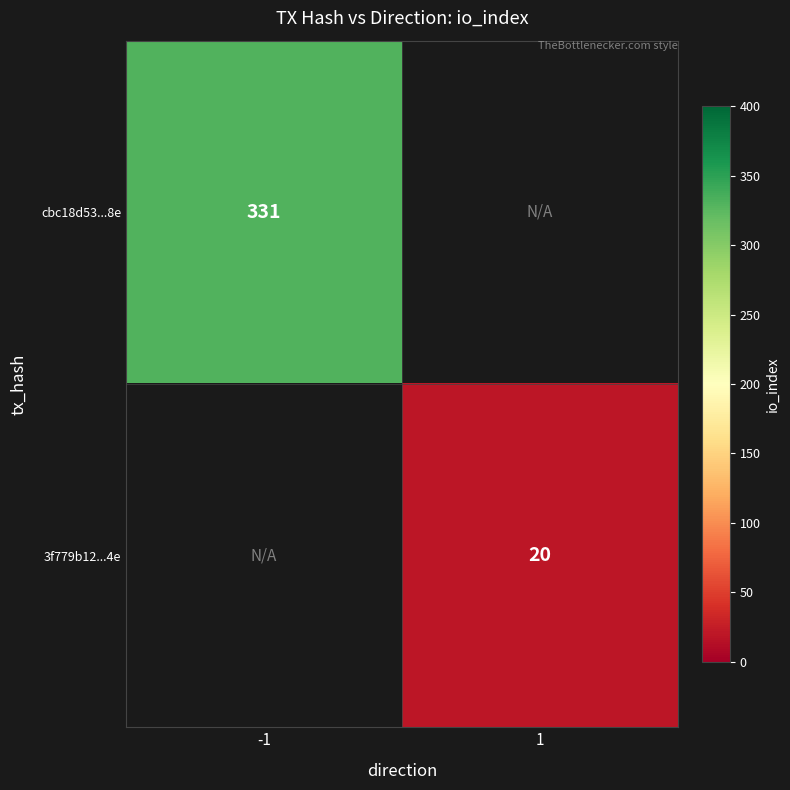

Is it true that 3f779b12...4e equals 14 at 1?

False